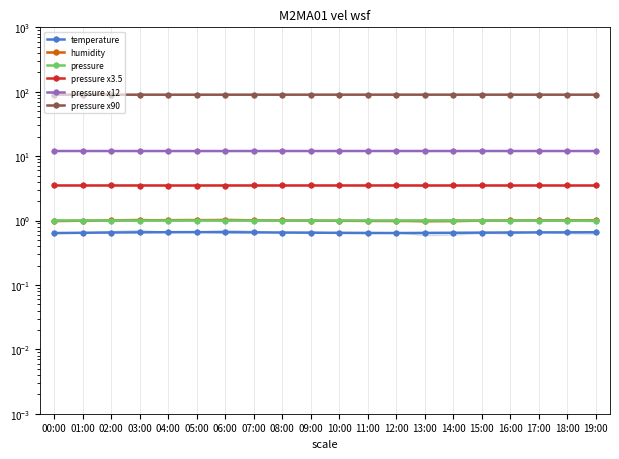

What are all the series names shown in the legend?

temperature, humidity, pressure, pressure x3.5, pressure x12, pressure x90